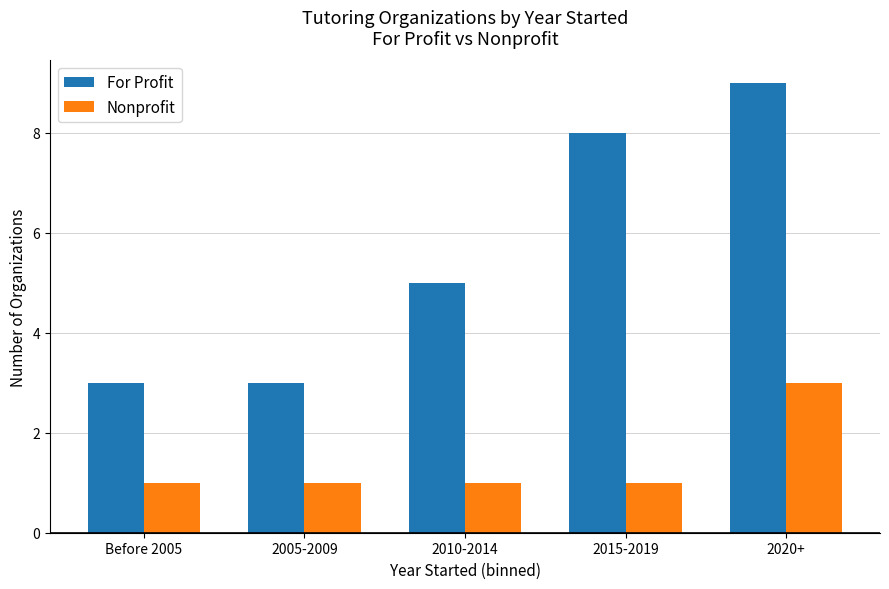

What value does the Nonprofit series have at 2005-2009?

1